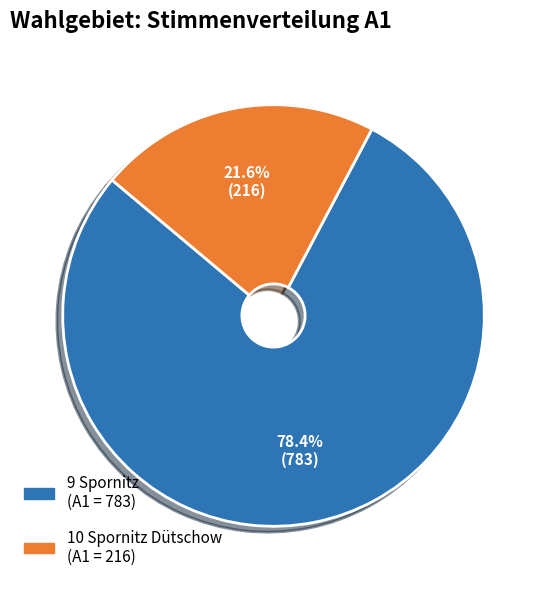

Approximately how many times larger is the value at 10 Spornitz Dütschow compared to 9 Spornitz?

0.3